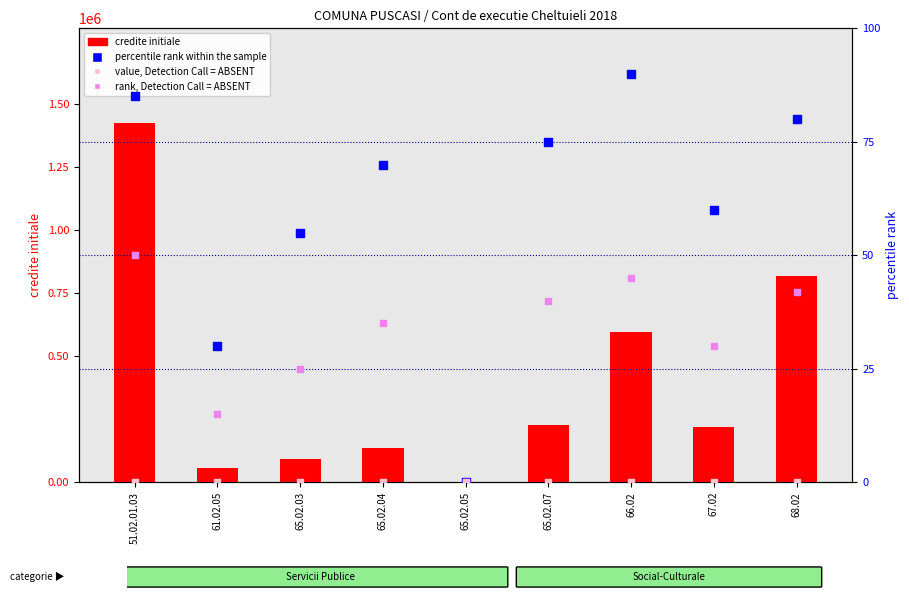

Which series has the largest total across all categories?

credite initiale